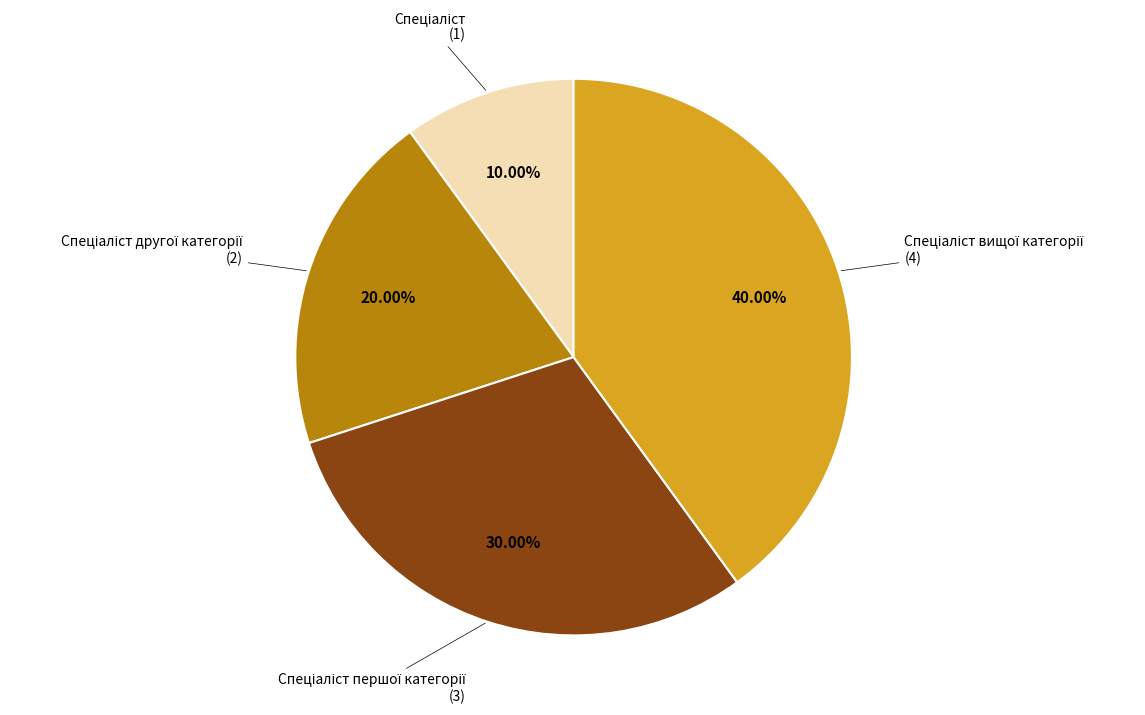

Is there any slice that represents more than half of the pie?

No